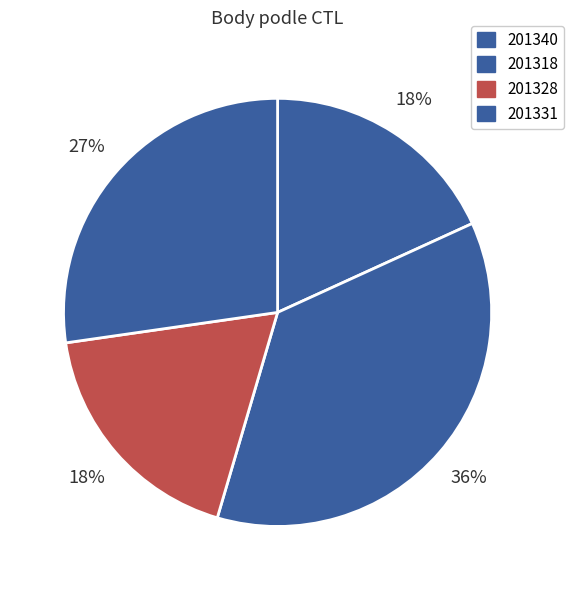

Combined, do 201318 and 201331 account for over 50%?

Yes